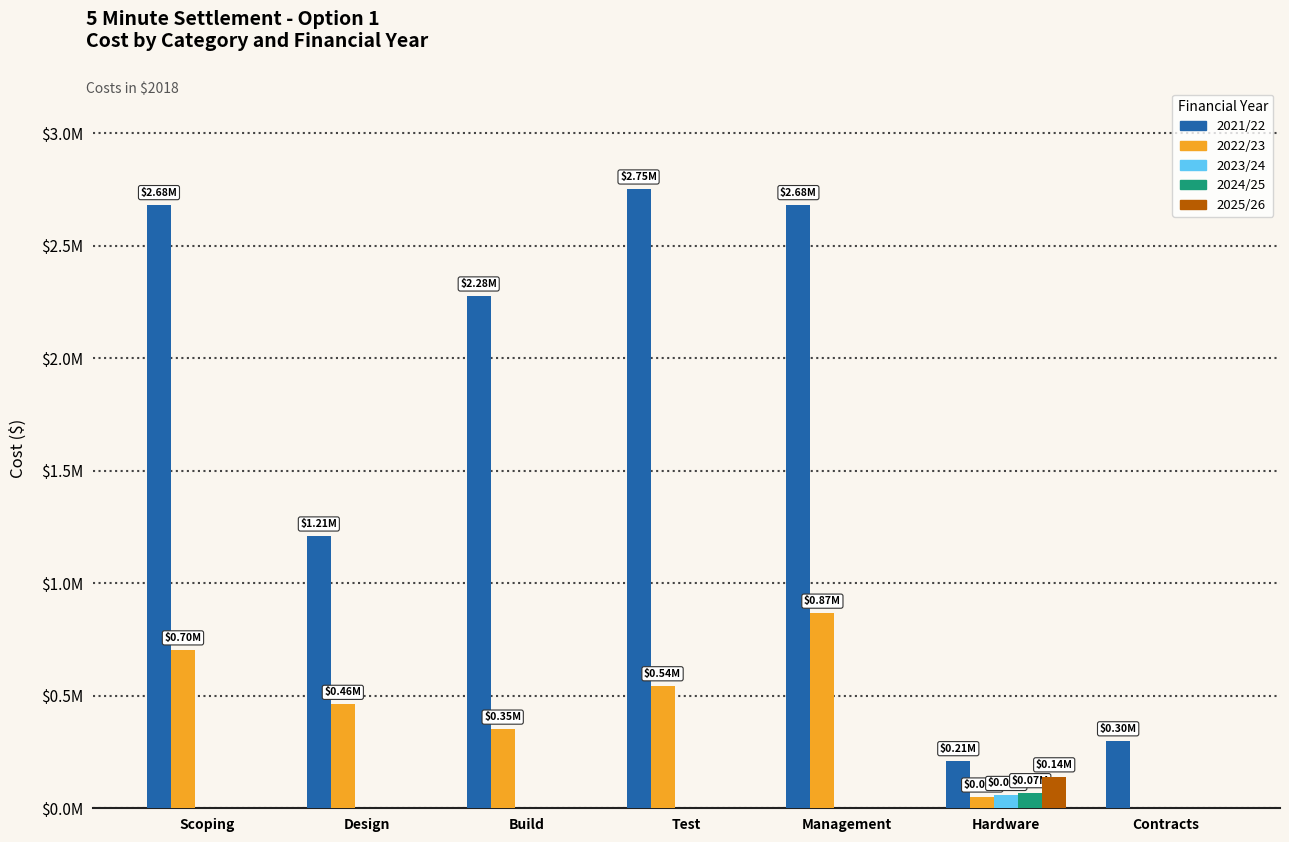

Are the bars grouped side by side (vs. stacked)?

Yes